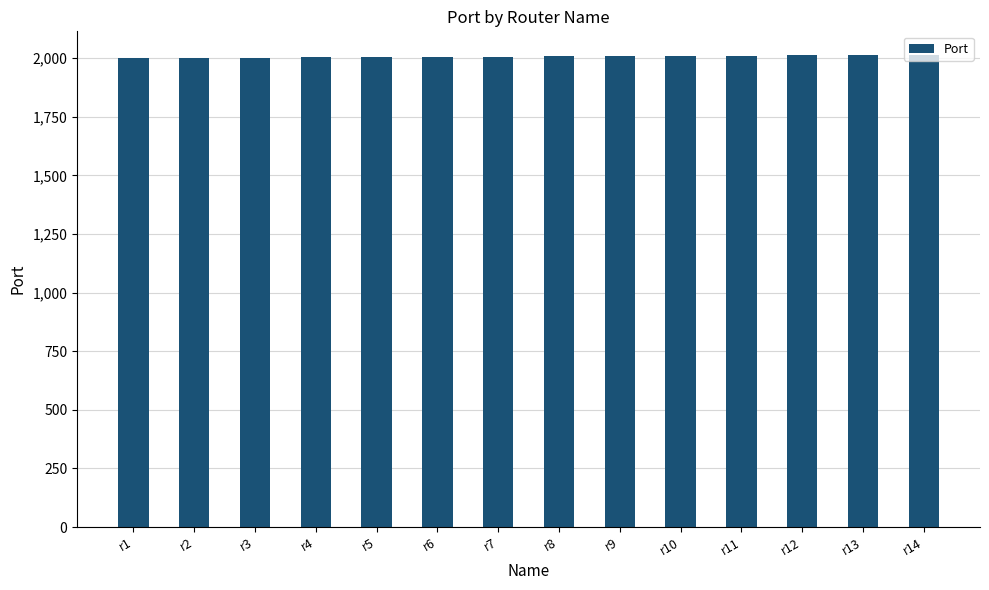

What is the minimum value shown in the chart?

2001